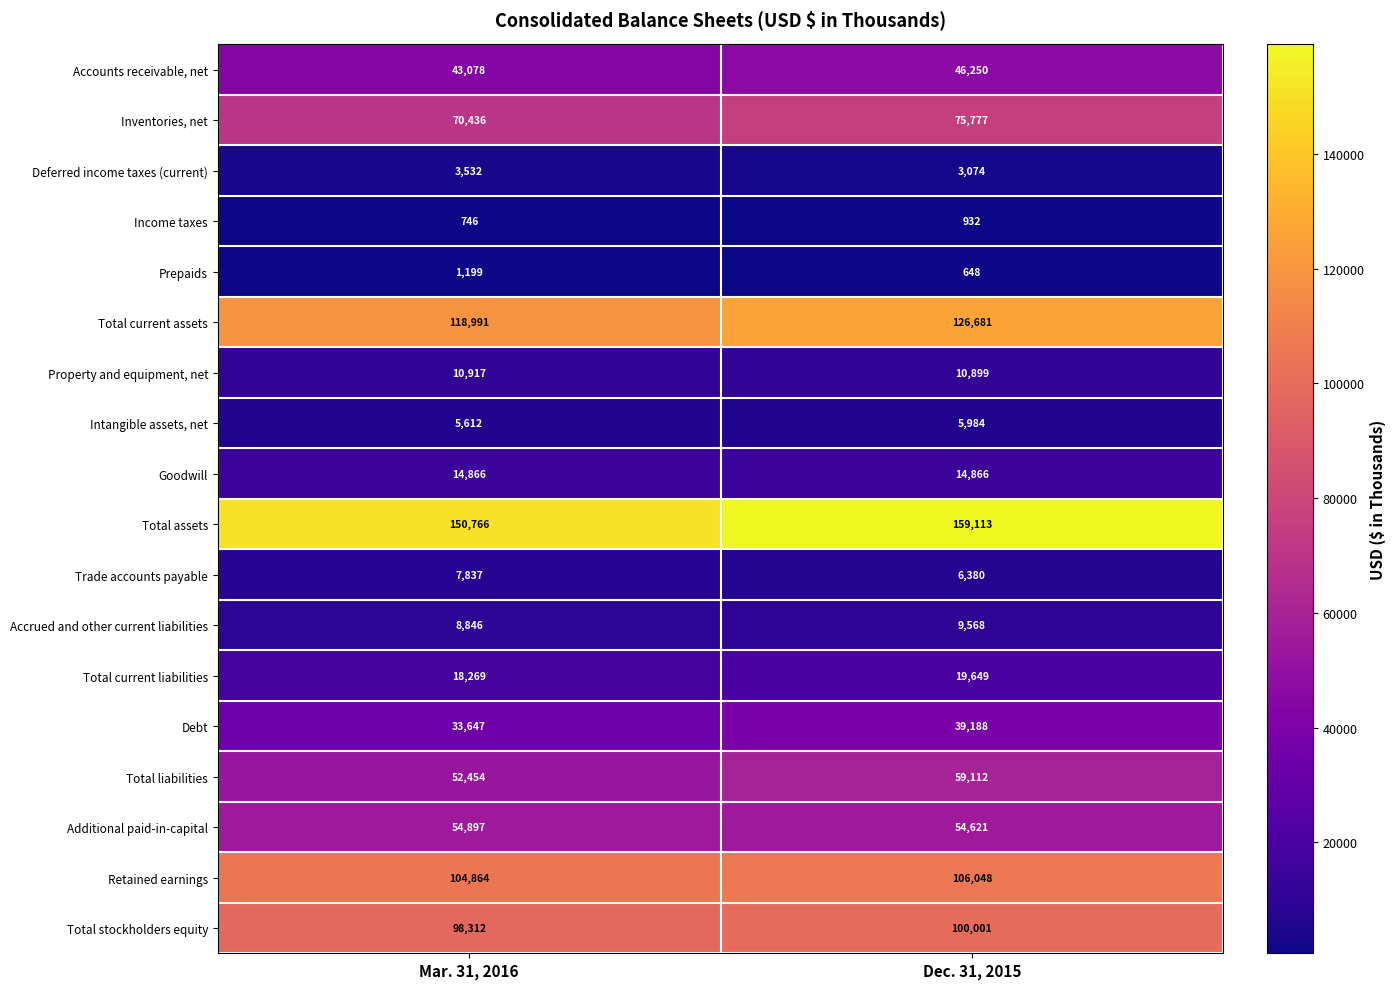

Between Mar. 31, 2016 and Dec. 31, 2015, which series saw the biggest shift?

Total assets